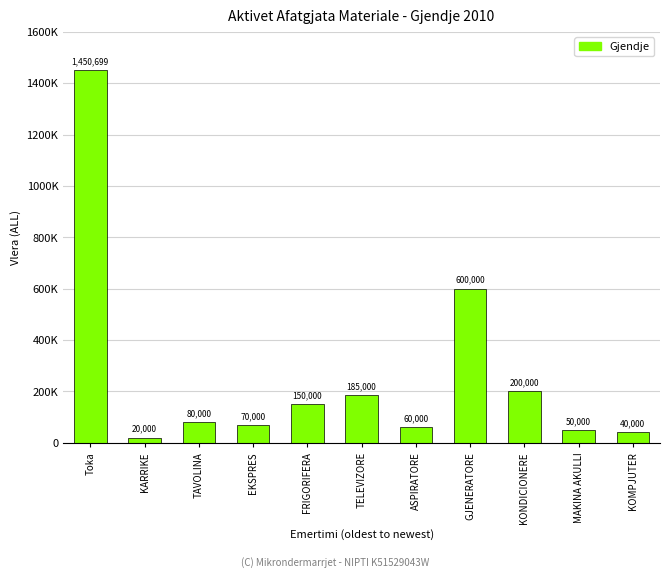

What is the average value?

264154